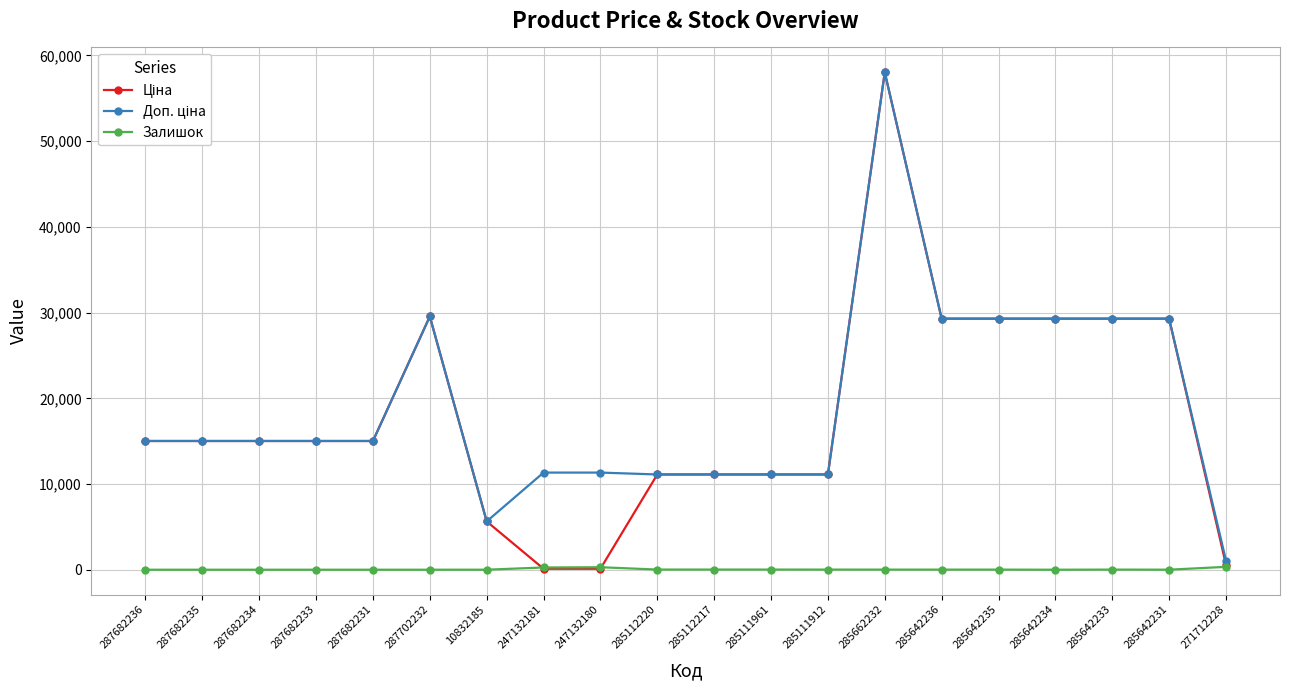

Which category has the highest value across all series?

285662232